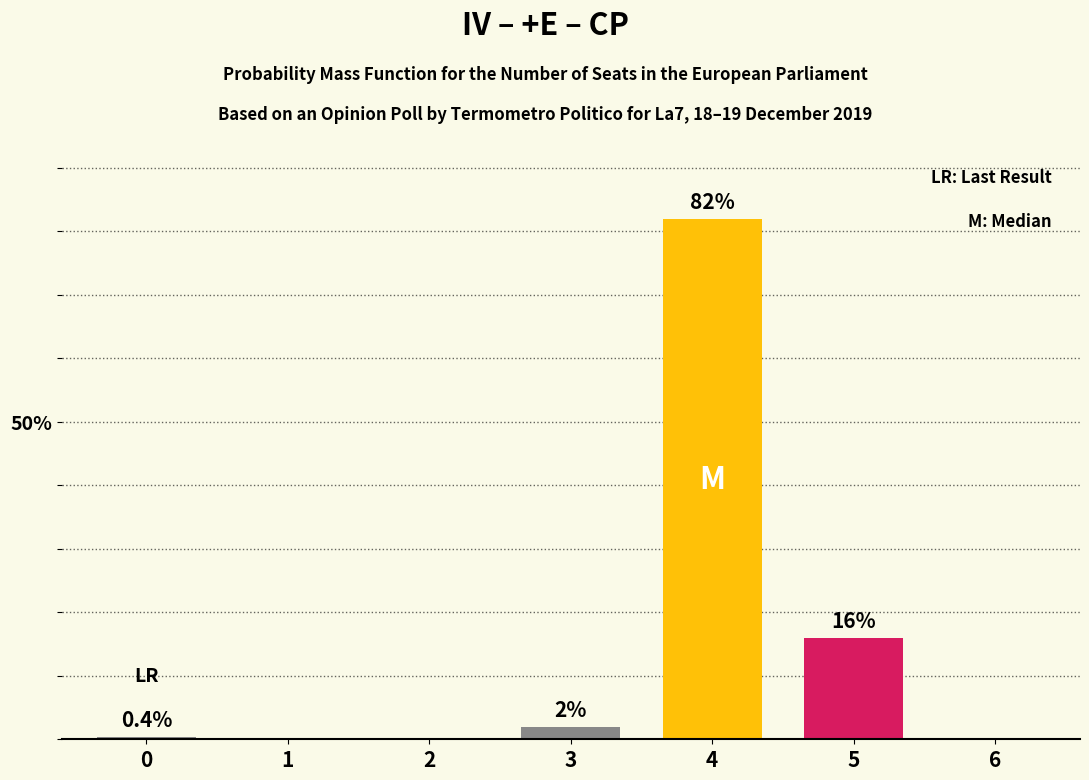

Is it true that the value at 6 is -42.5?

False